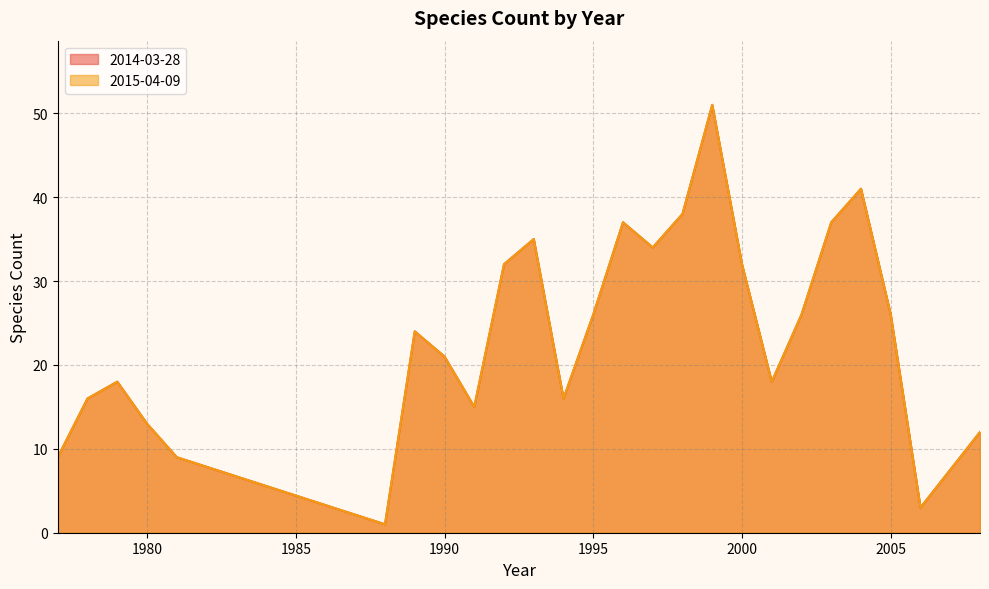

Between 1979 and 2002, which series saw the biggest shift?

2014-03-28